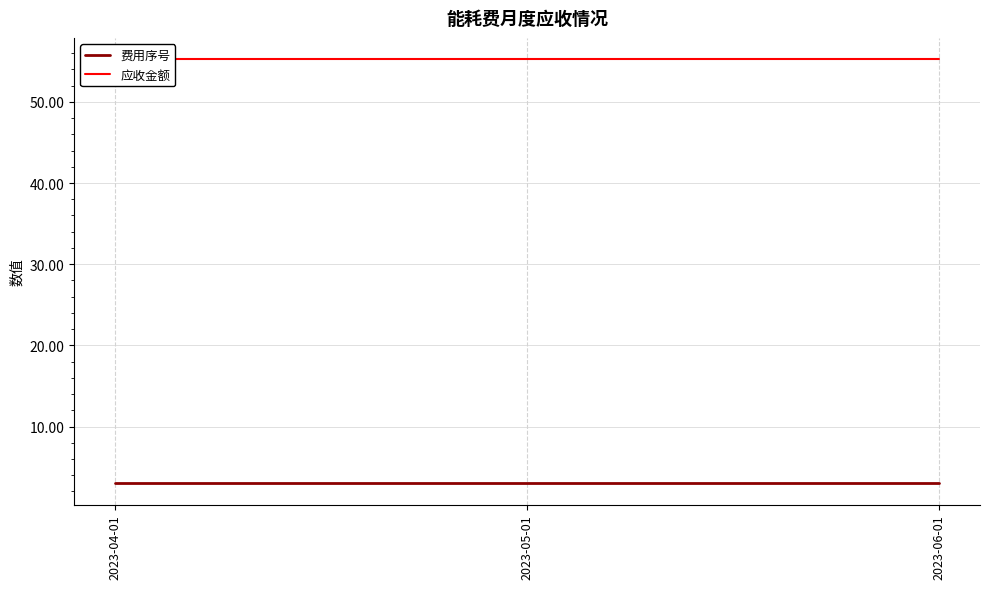

How many lines are shown in the chart?

2